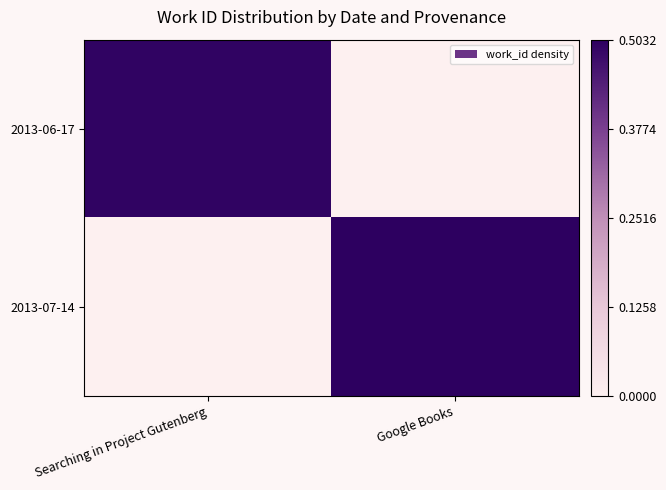

Reading right to left, extract all data points from this chart.

2013-06-17: Google Books=0.0	Searching in Project Gutenberg=0.5
2013-07-14: Google Books=0.5	Searching in Project Gutenberg=0.0